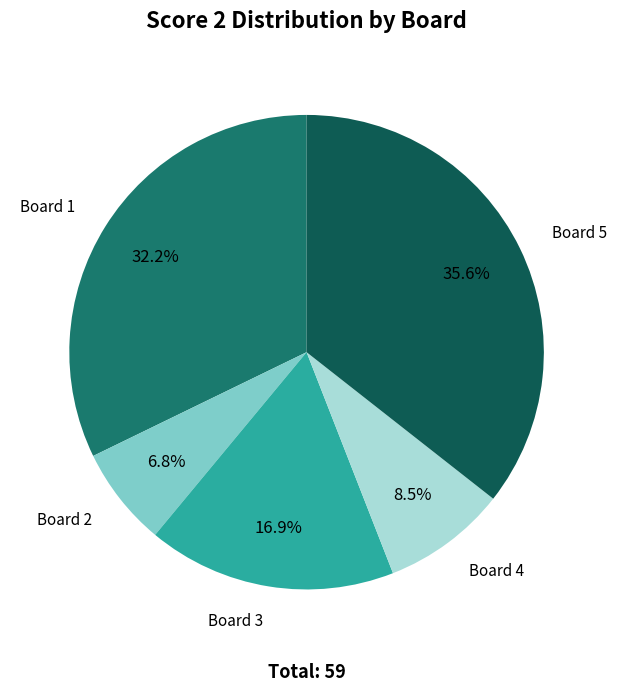

Is there a majority slice in this chart?

No